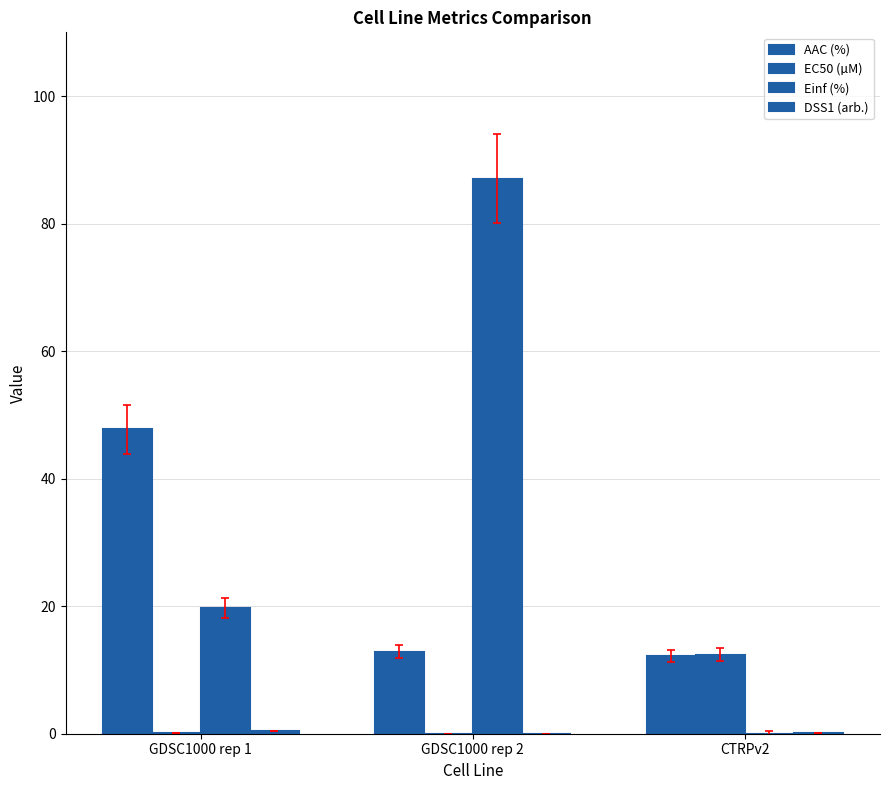

Are the bars grouped side by side (vs. stacked)?

Yes